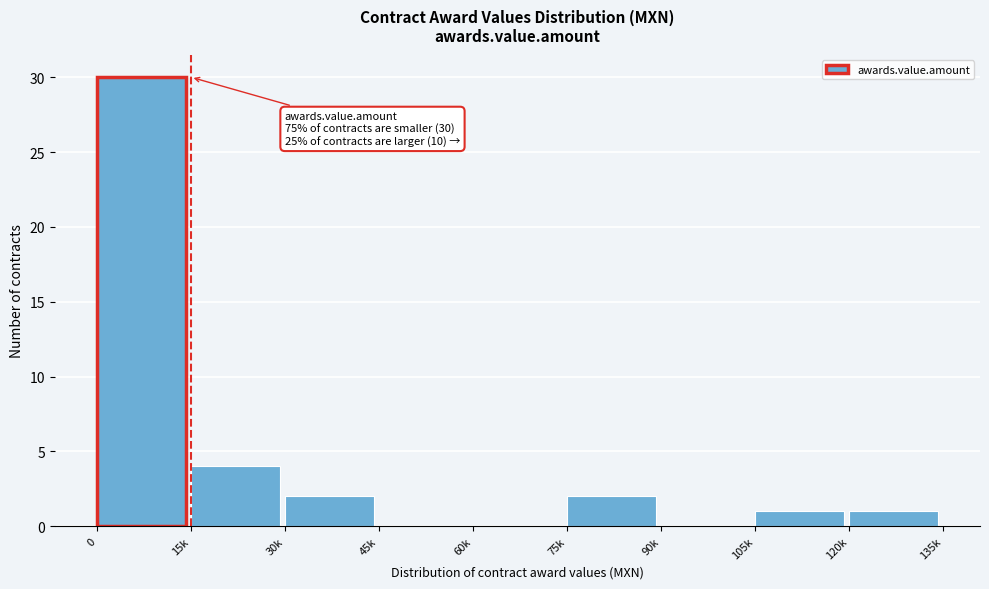

What is the sum of all values?

40